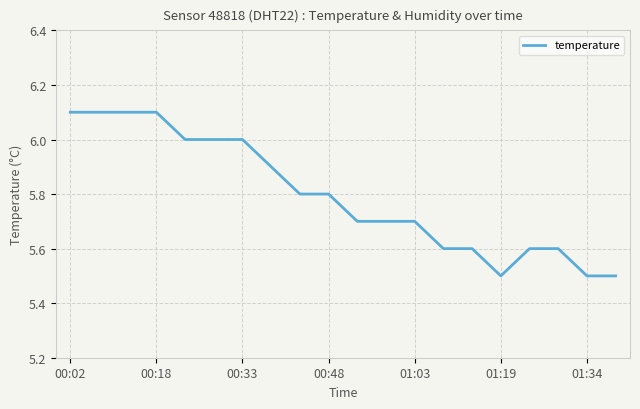

What is the greatest value displayed?

6.1